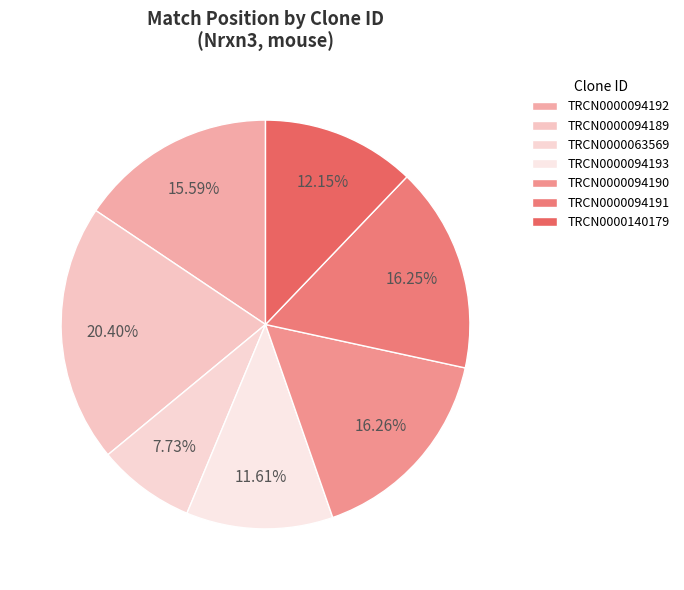

What is the smallest slice in the pie chart?

TRCN0000063569